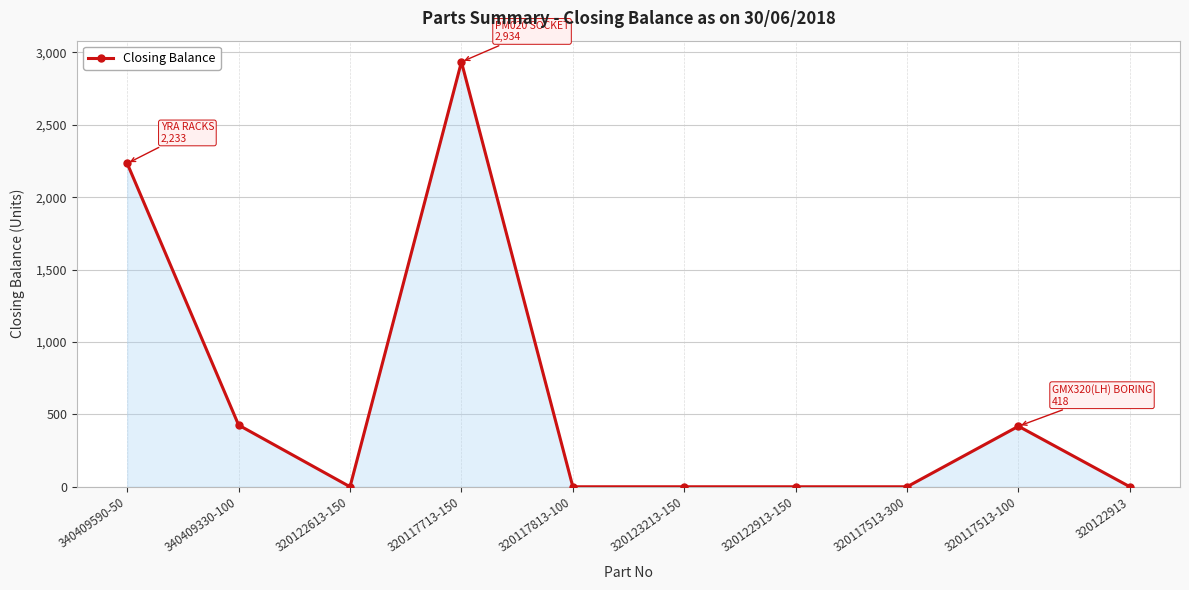

What is the average value?

601